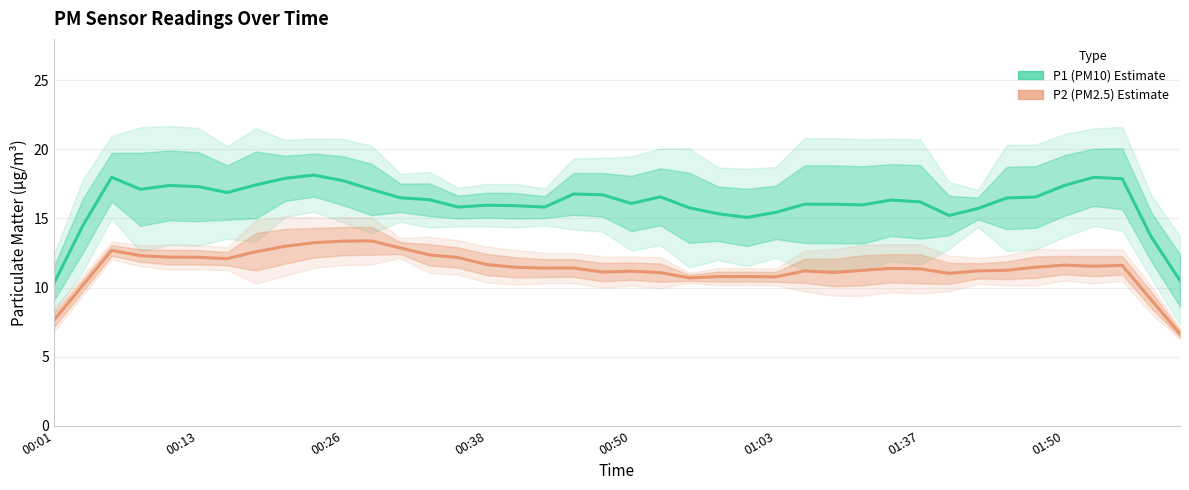

The P2 (PM2.5) series shows 11.4 at 17. True or false?

True